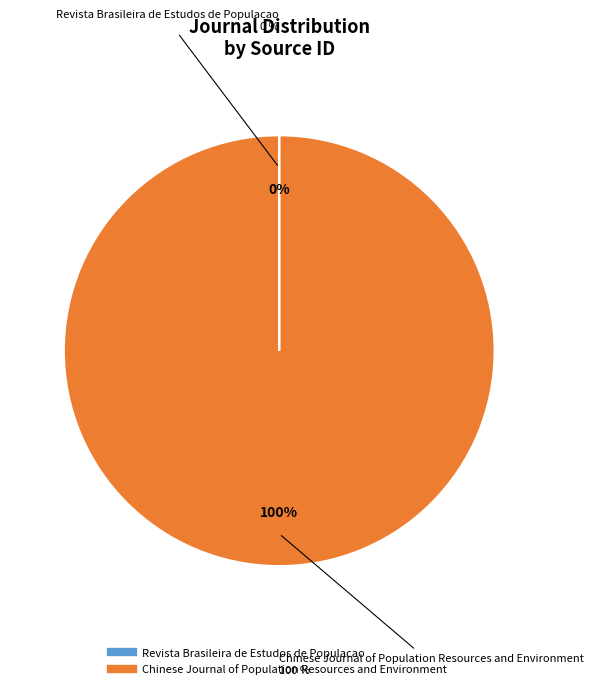

Which category has the smallest portion of the pie?

Revista Brasileira de Estudos de Populacao